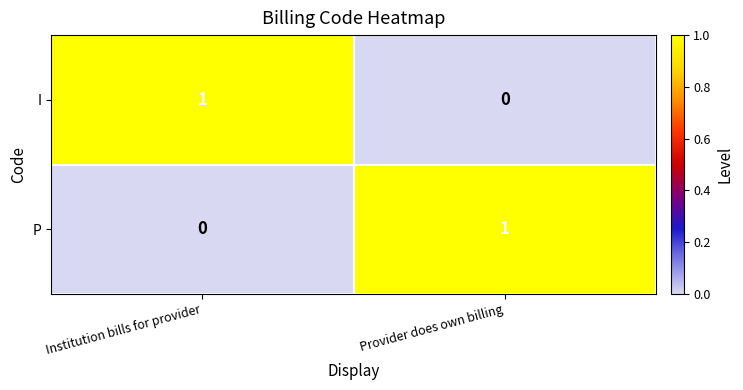

Which category has the lowest value in the P series?

Institution bills for provider